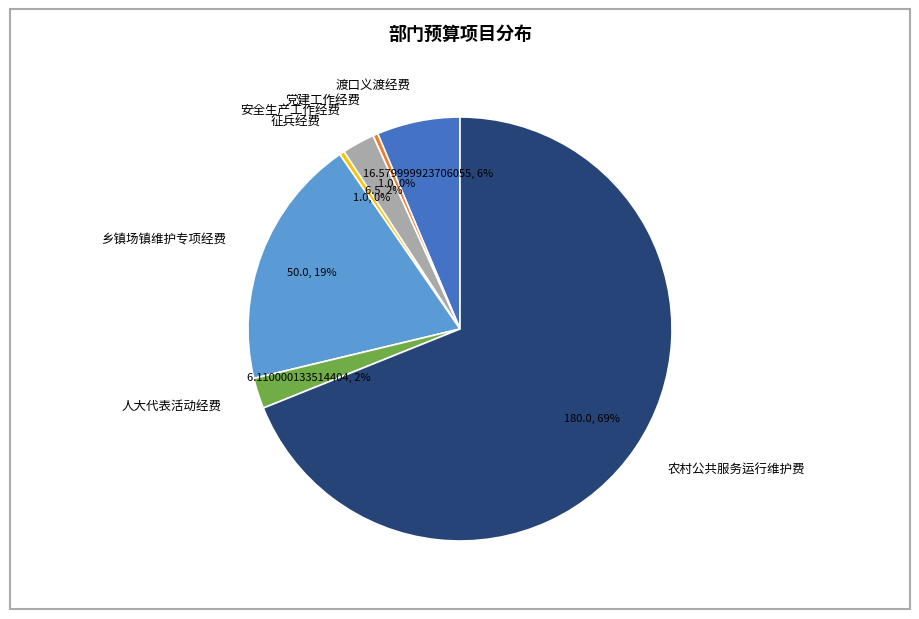

Count the number of slices in the pie.

7